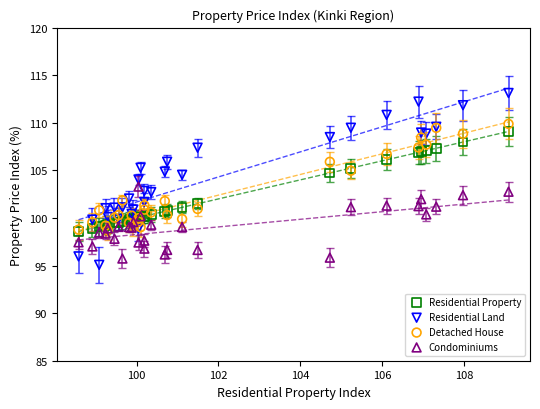

Which series reaches the maximum Y coordinate?

Residential Land